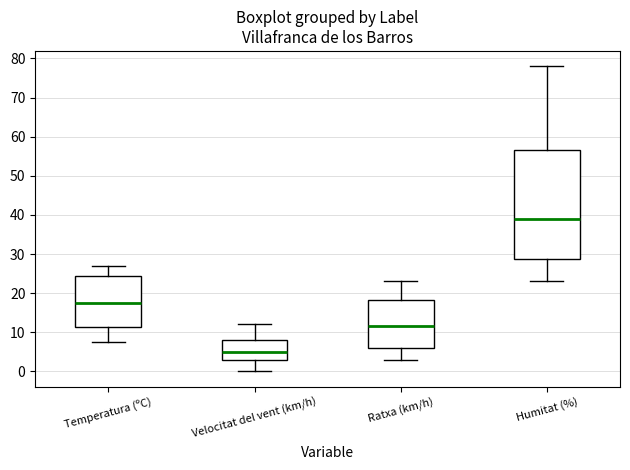

Comparing the boxes themselves (not the whiskers), which one is the tallest?

Humitat (%)